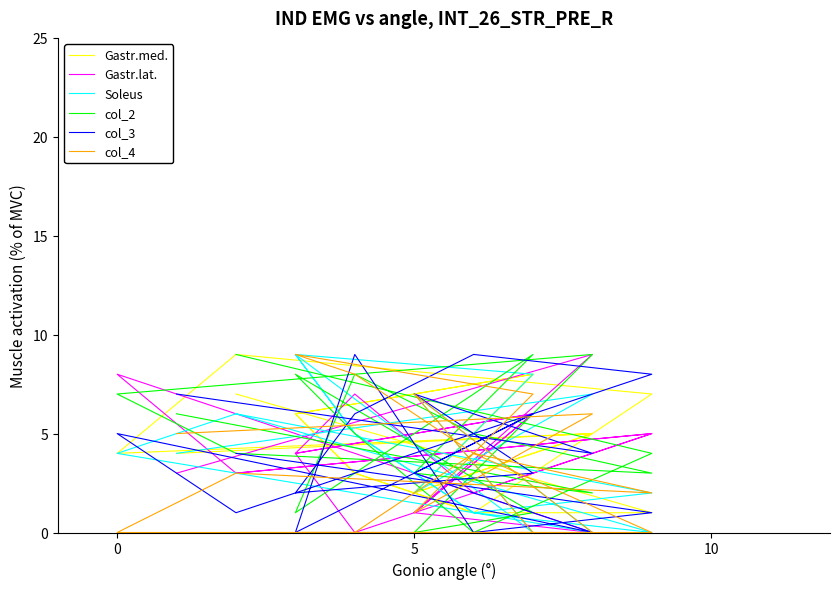

Is the value of col_3 at 5 greater than the value of Soleus at 8?

No